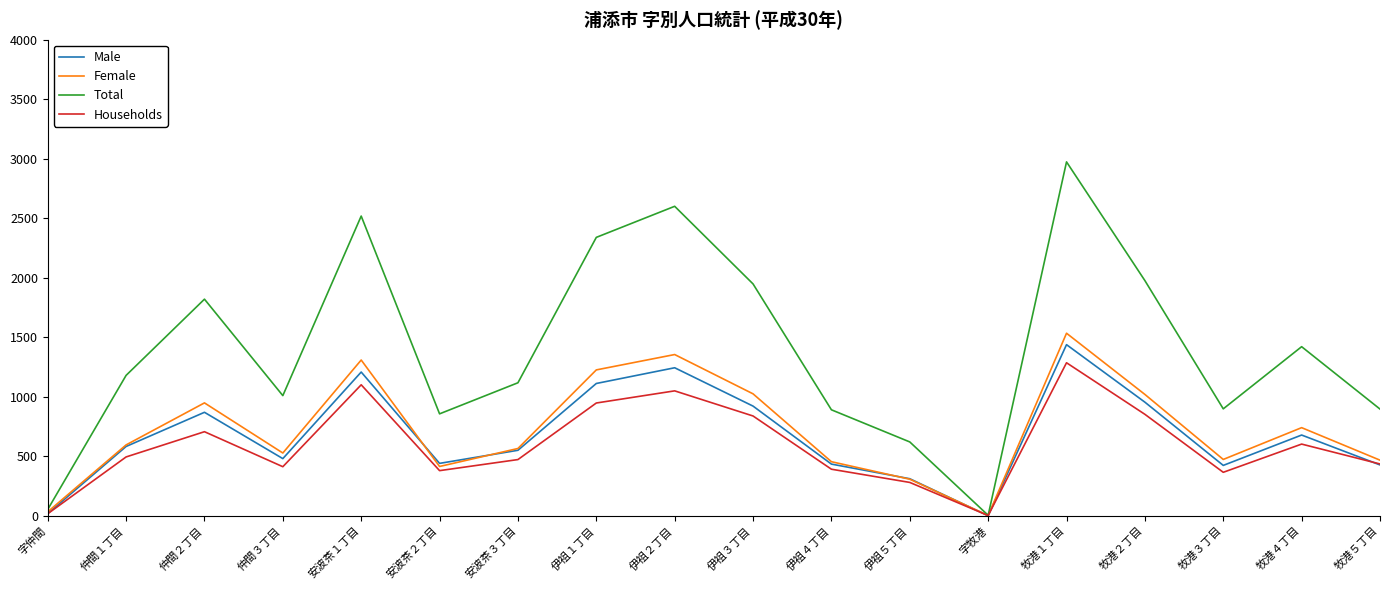

At which category is the sum across all series the highest?

牧港１丁目